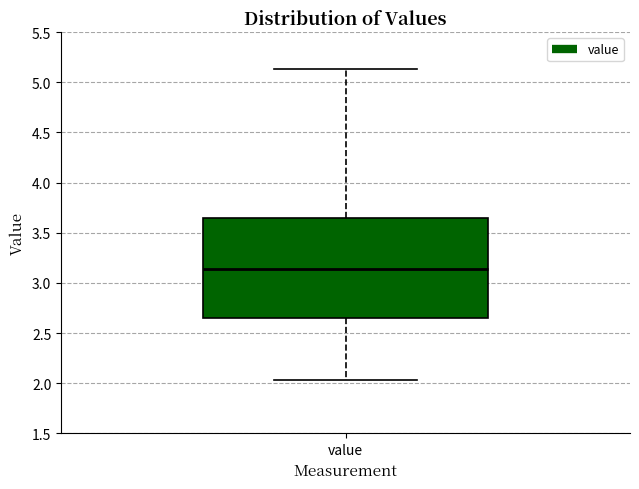

Transcribe this box plot: give where the median line is, the range the box spans, and where the two whiskers end, as read against the y-axis. The values are not printed on the chart, so give them approximately, as read against the axis.

median 3.15, box 2.65 to 3.65, whiskers 2.05 to 5.15